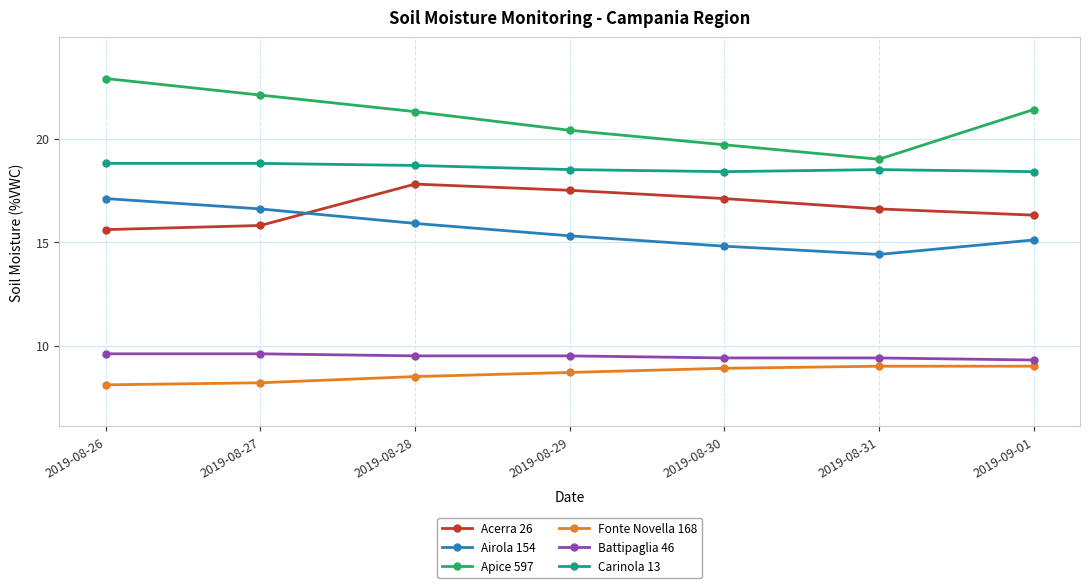

Where does the Apice 597 series first go above 21?

2019-08-26